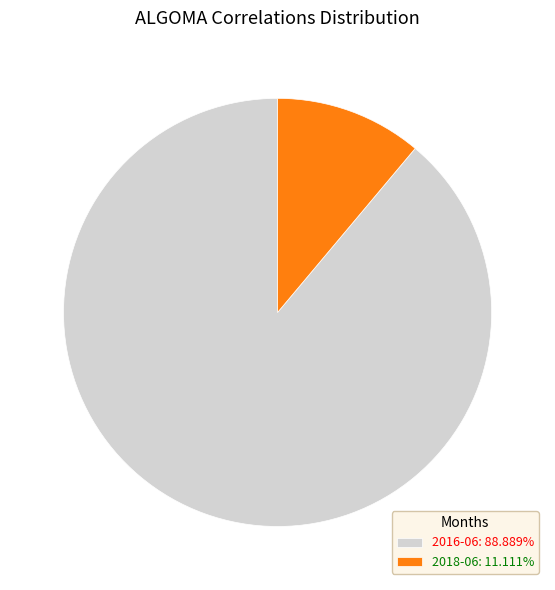

True or false: 2016-06 accounts for 89% of the total.

True